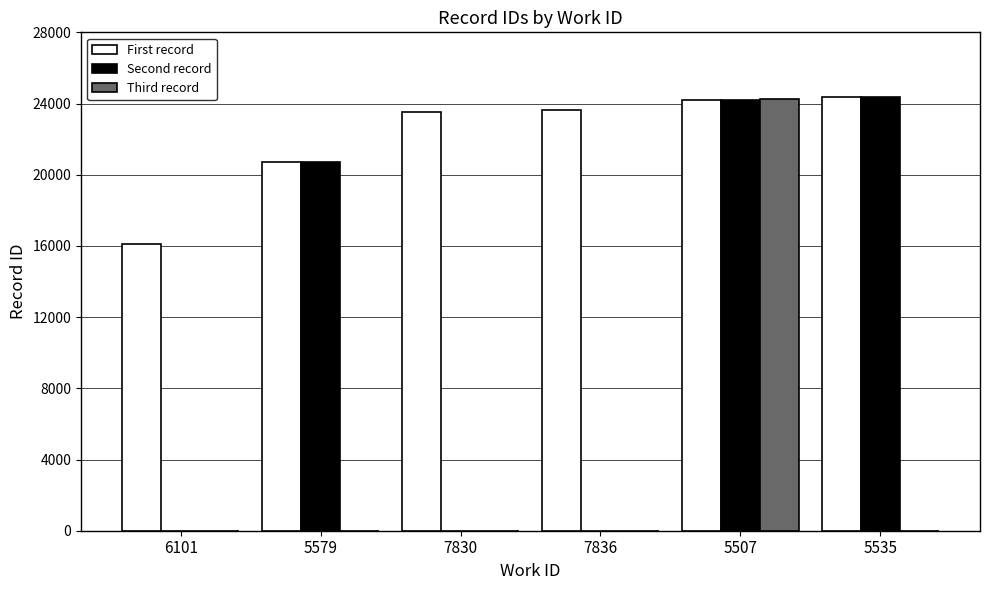

How many series are shown in this chart?

3